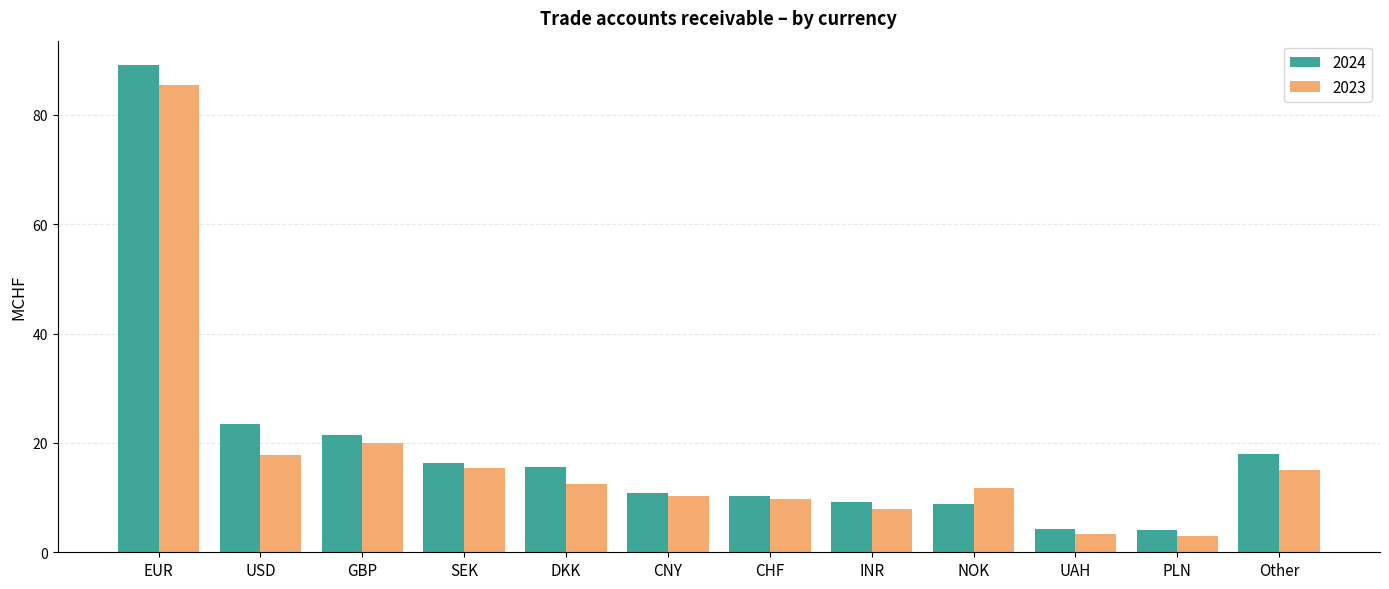

What is the sum of the 2024 values at CHF and INR?

19.4